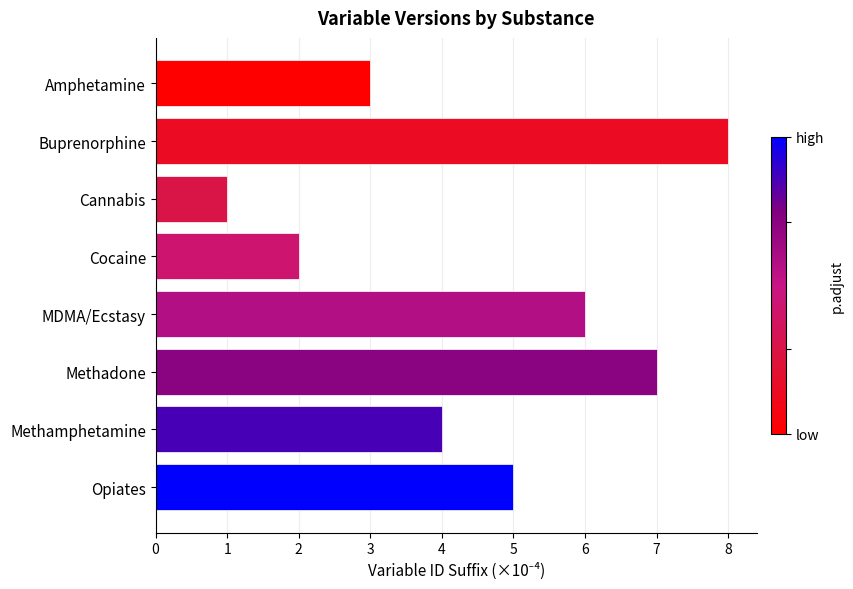

The chart shows a value of 6 at MDMA/Ecstasy. True or false?

True